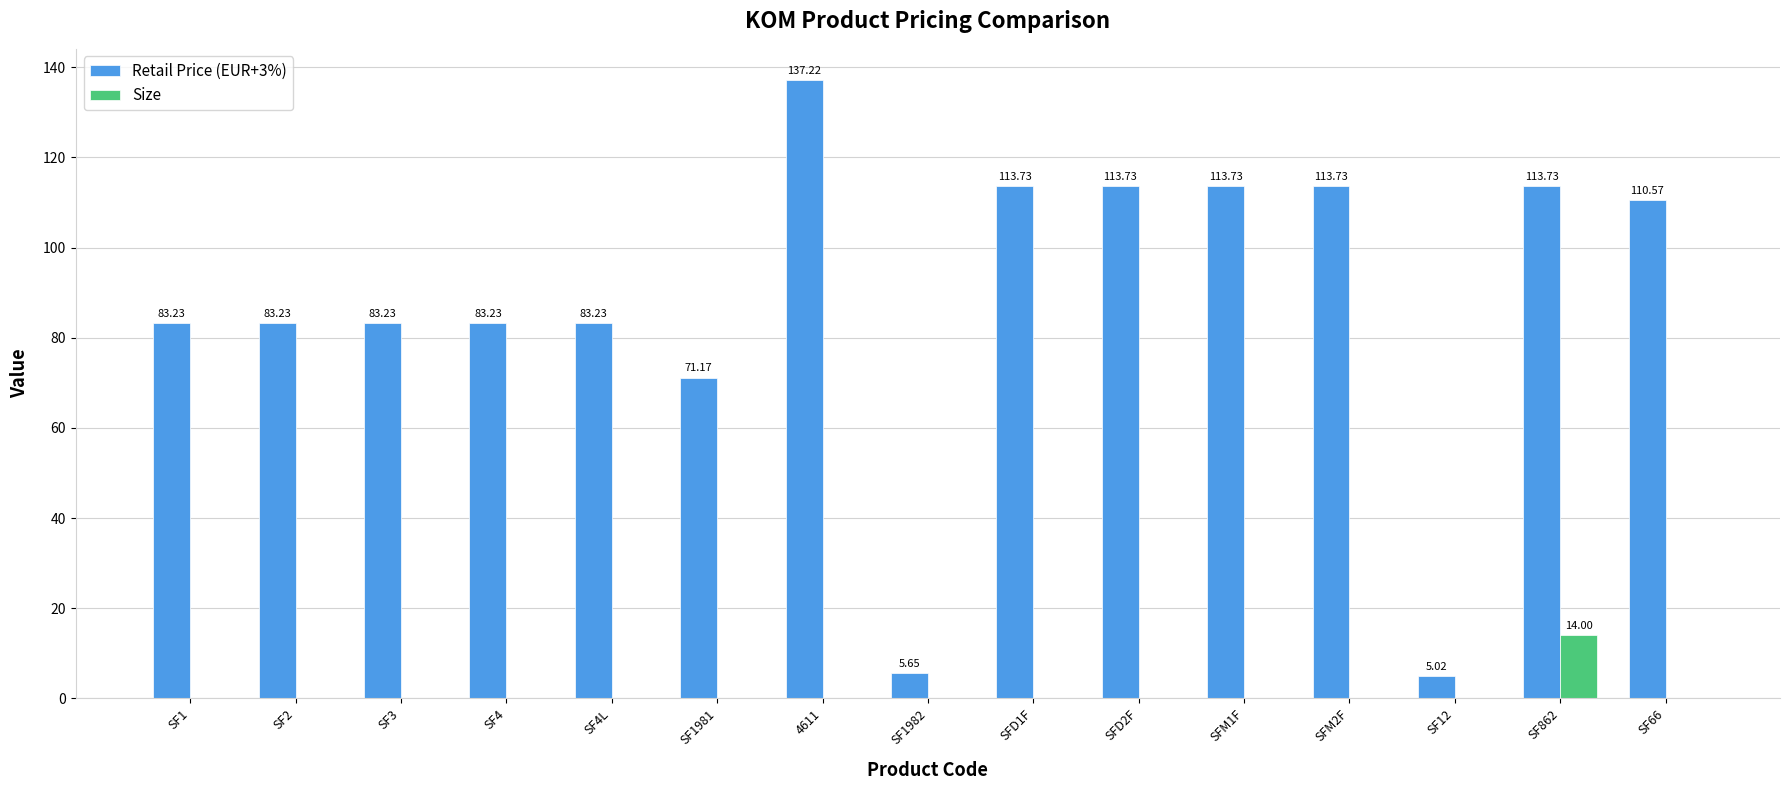

What is the total value across all series at SF12?

5.0